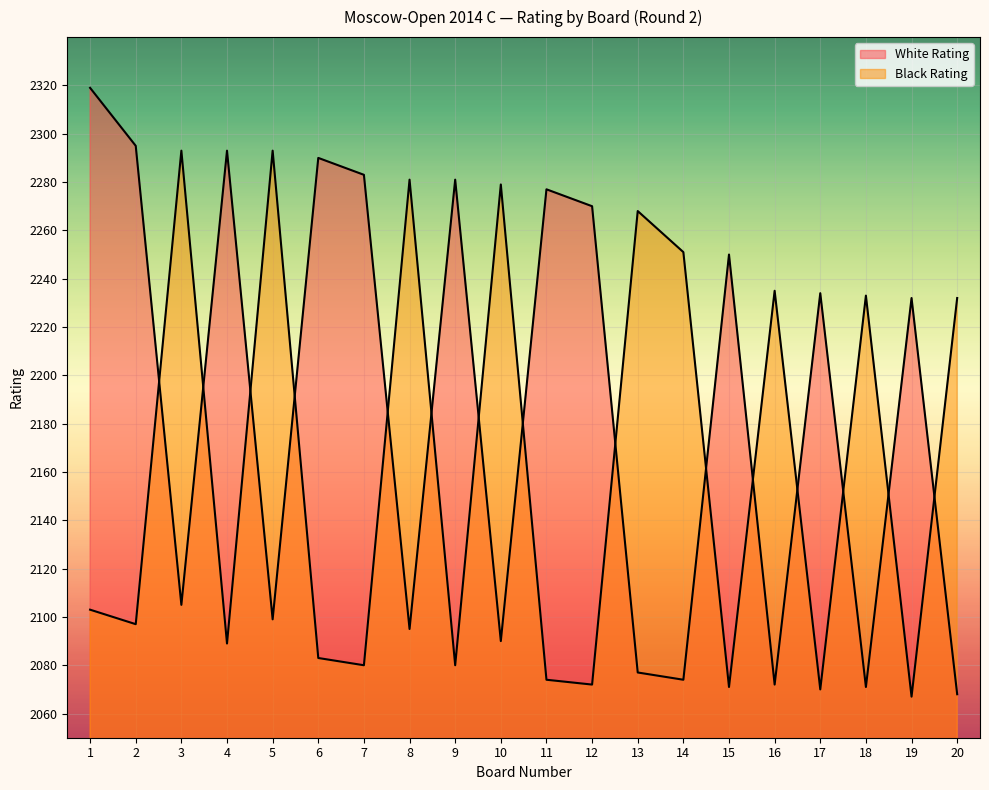

How many series are shown in this chart?

2